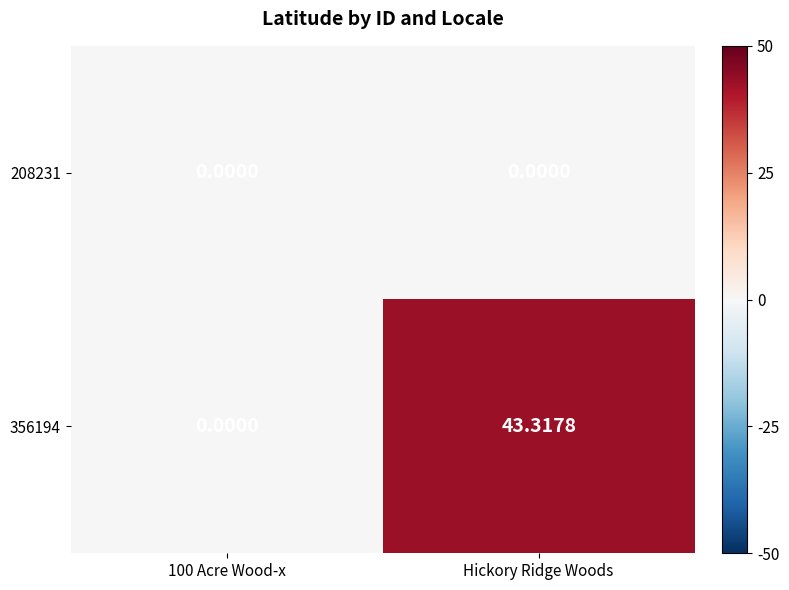

Which label corresponds to the largest value in the chart?

Hickory Ridge Woods